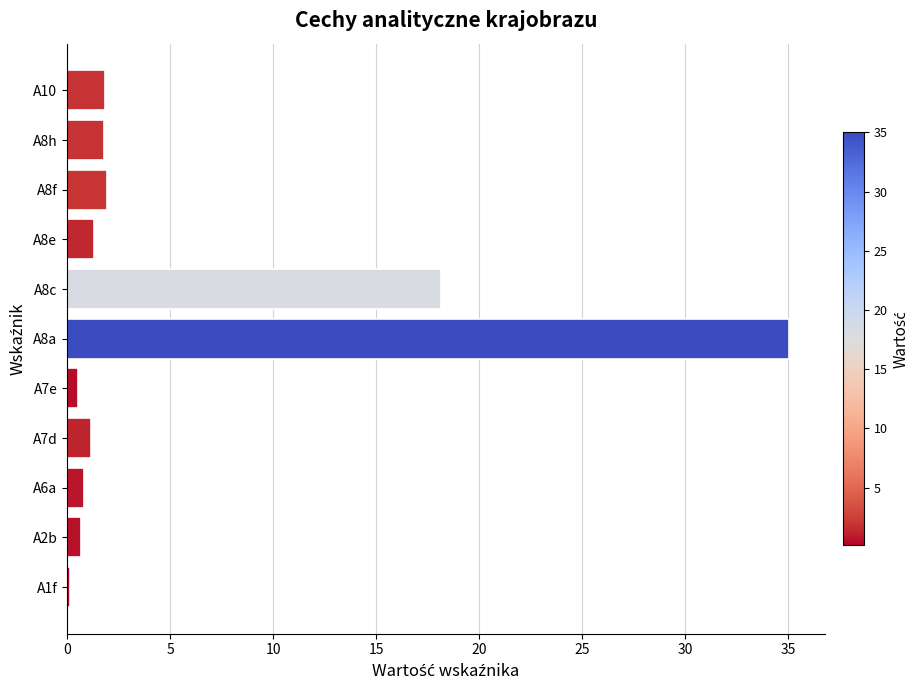

What is the ratio of the value at A8a to the value at A7d?

30.4